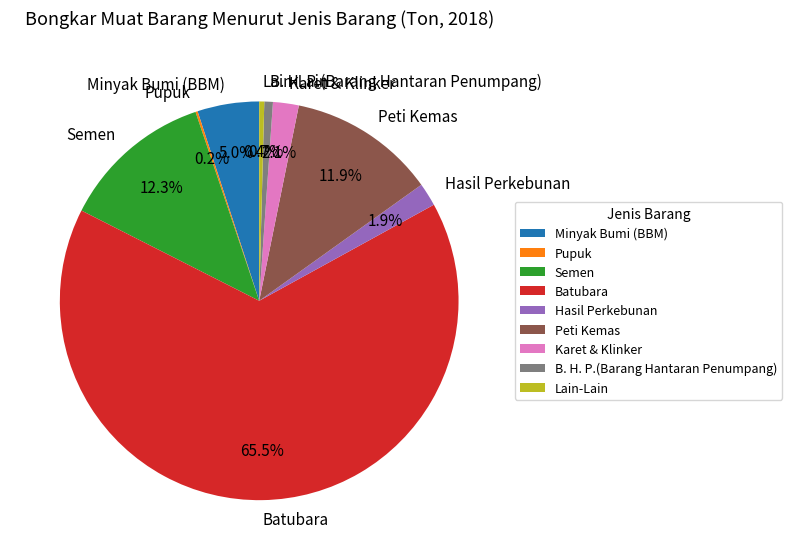

Between Lain-Lain and Karet & Klinker, which is larger?

Karet & Klinker